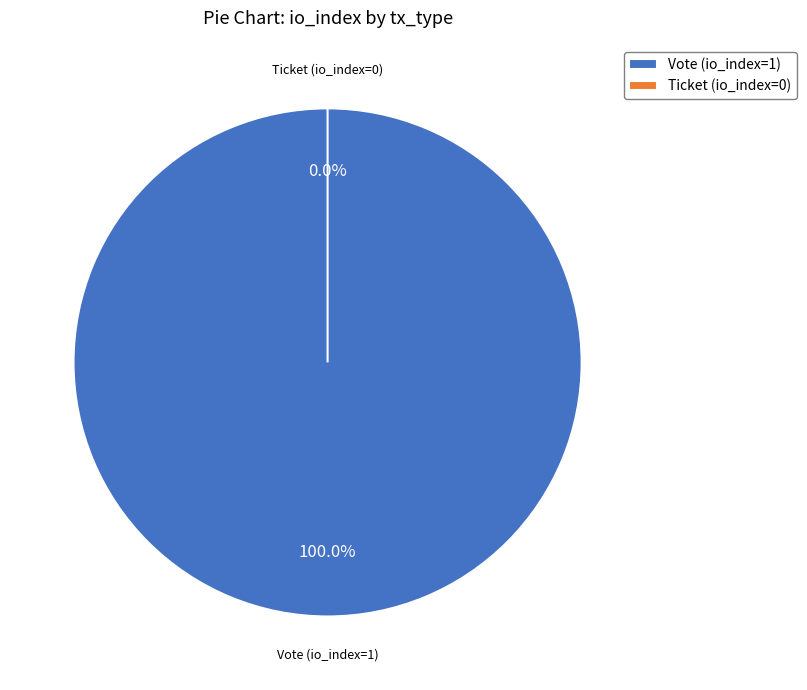

To the nearest percent, what percentage of the pie is Vote (io_index=1)?

100%